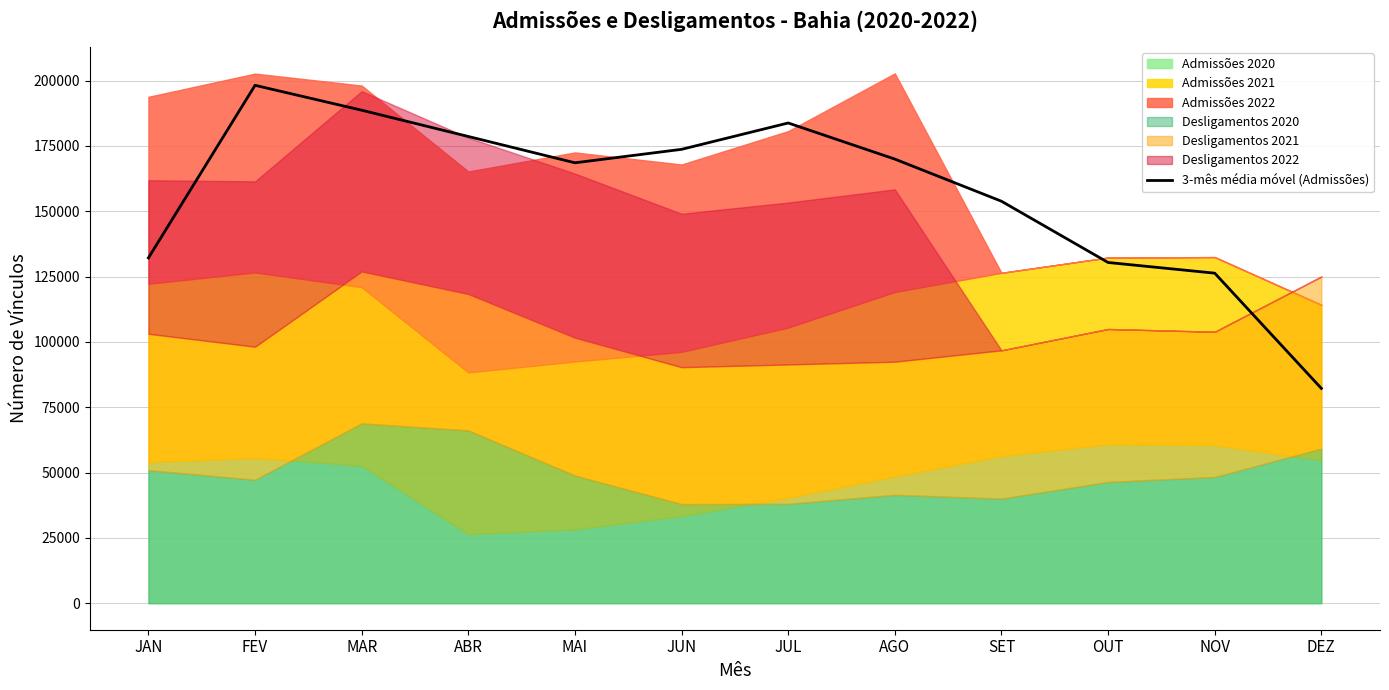

What is the change in value from FEV to OUT?

-67796.7